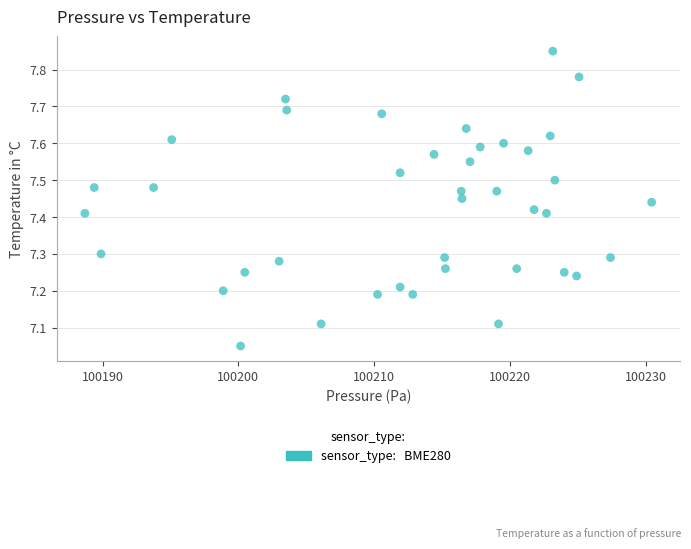

What is the range of X values (max minus min)?

41.8